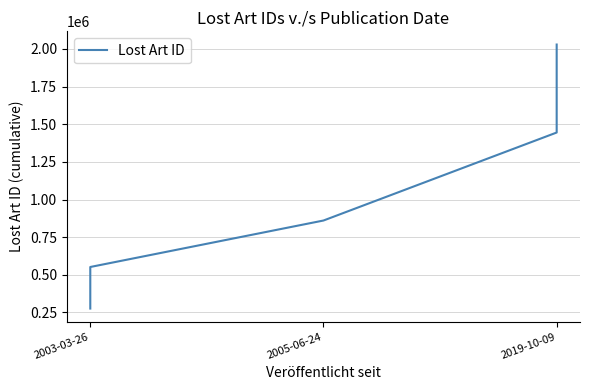

The value at 2019-10-09 is 1352148. True or false?

False